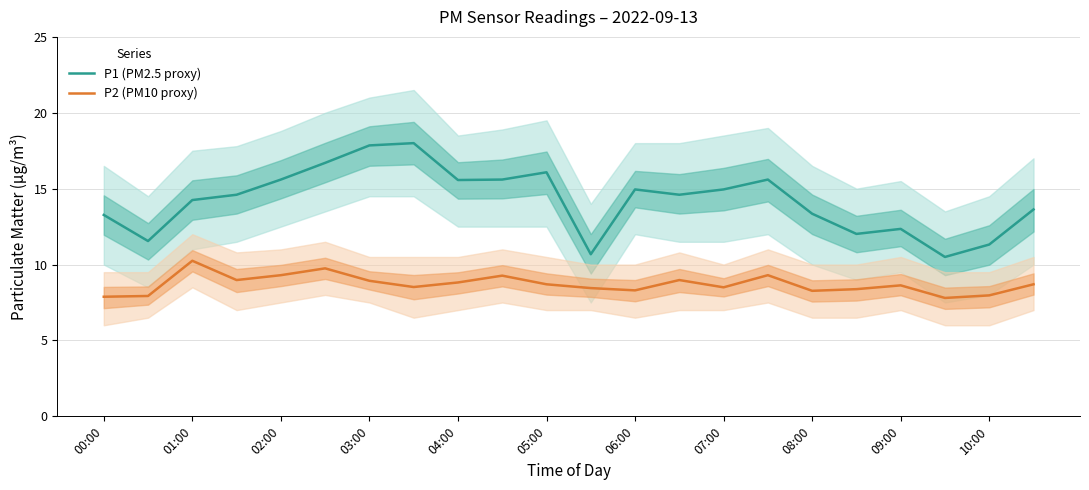

How many interior local valleys does the P2 (PM10 proxy) series have?

6